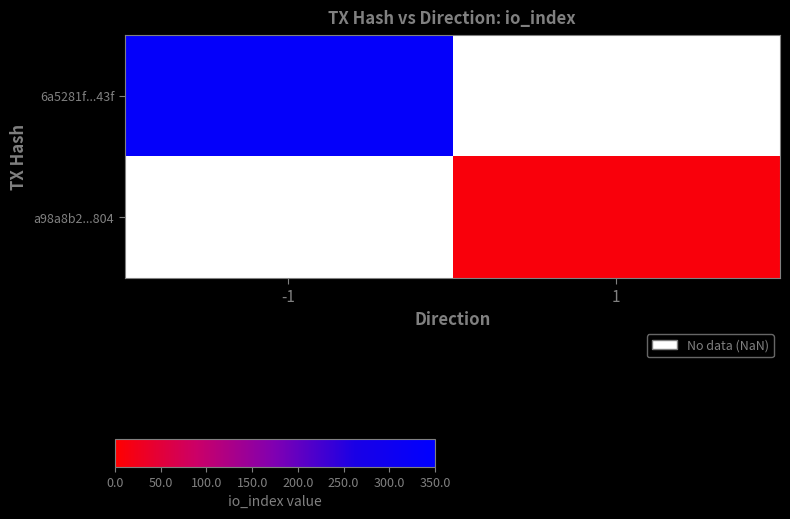

Which category has the lowest value across all series?

1